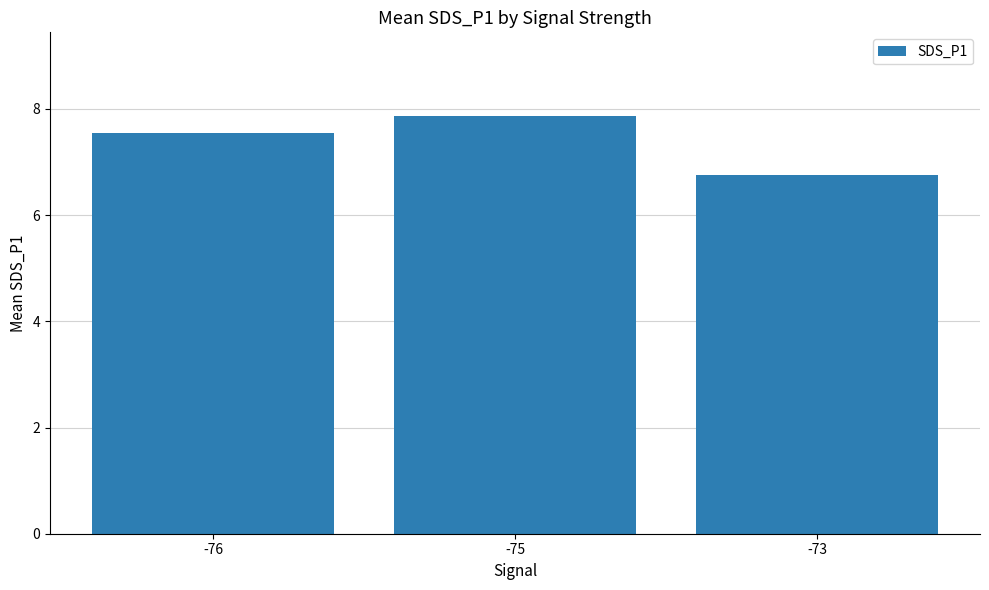

Reading right to left, extract all data points from this chart.

-73=6.8	-75=7.9	-76=7.5